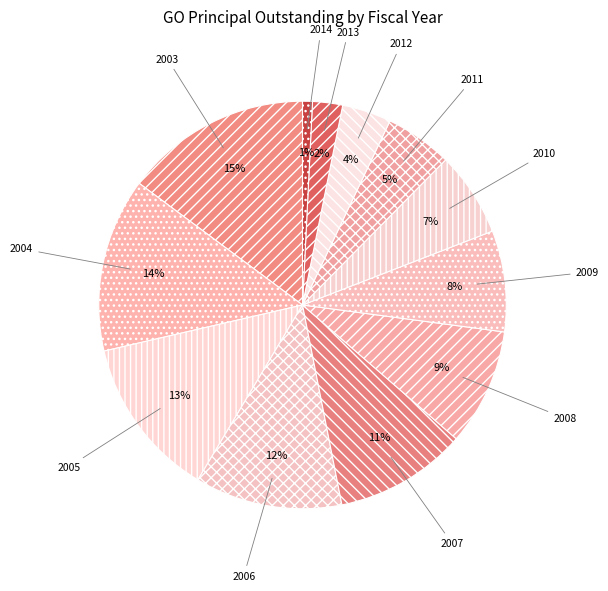

Which slice is the smallest?

2014